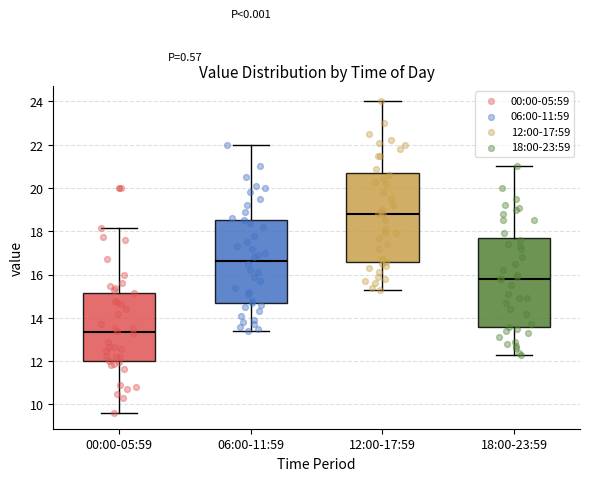

Where is the upper edge of the box for 12:00-17:59 on the y-axis? The values are not printed on the chart, so give them approximately, as read against the axis.

20.6